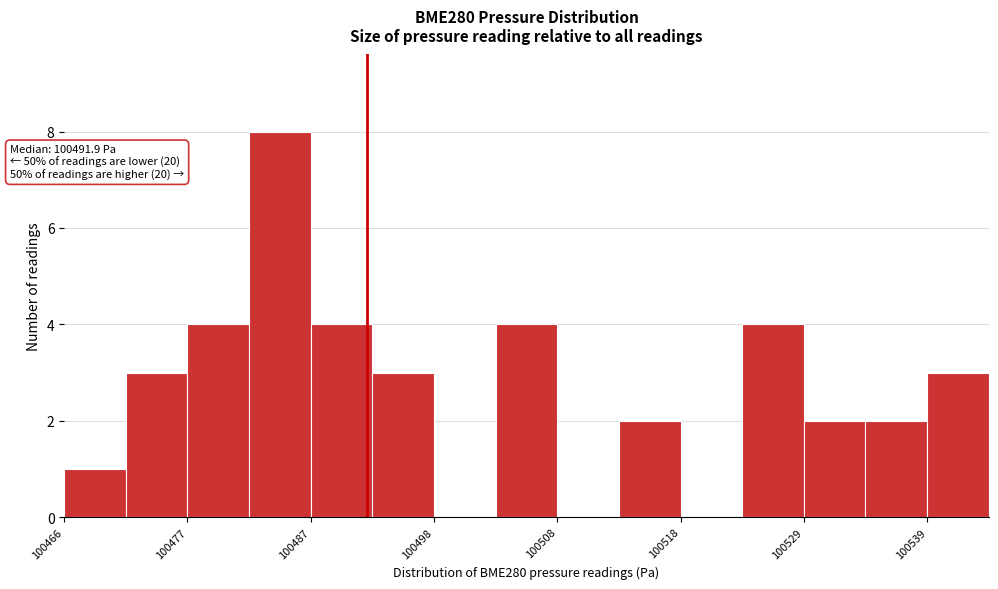

Around what value on the x-axis is the tallest bar? Give the approximate position of its centre, as read against the axis.

100484